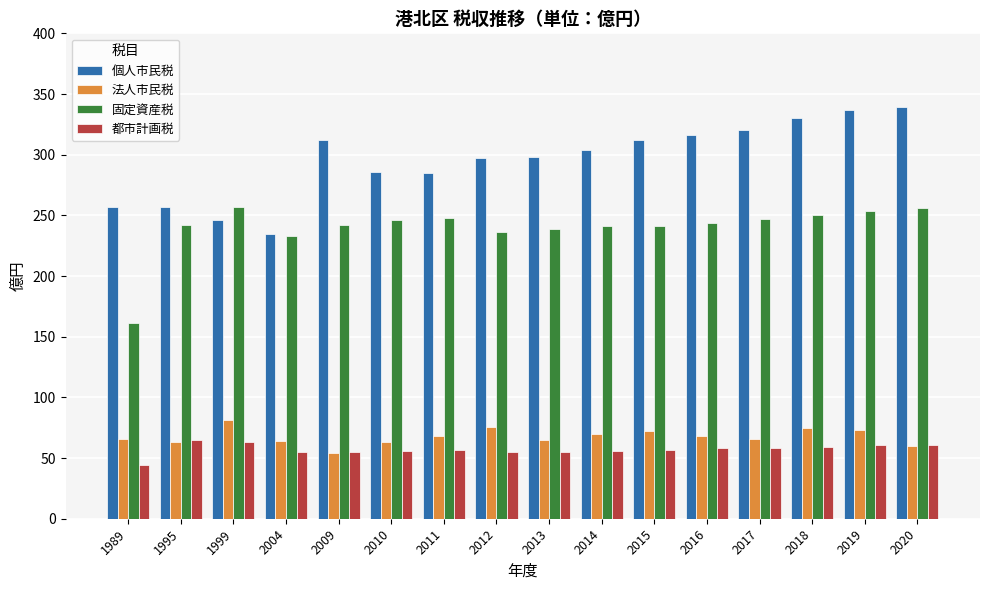

At 1999, list the series in order from smallest to largest.

都市計画税, 法人市民税, 個人市民税, 固定資産税